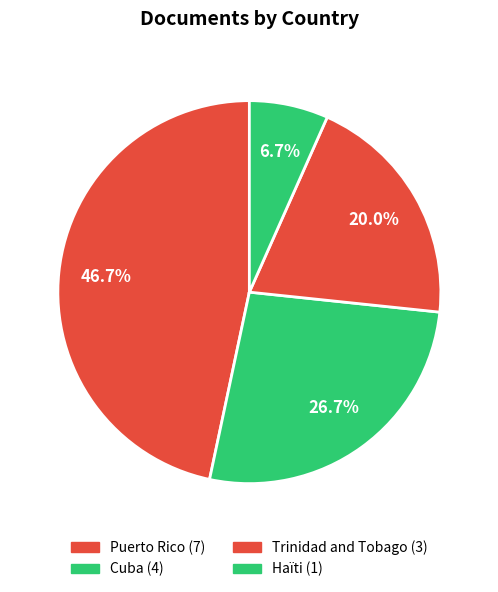

To the nearest percent, what portion does Puerto Rico represent?

47%